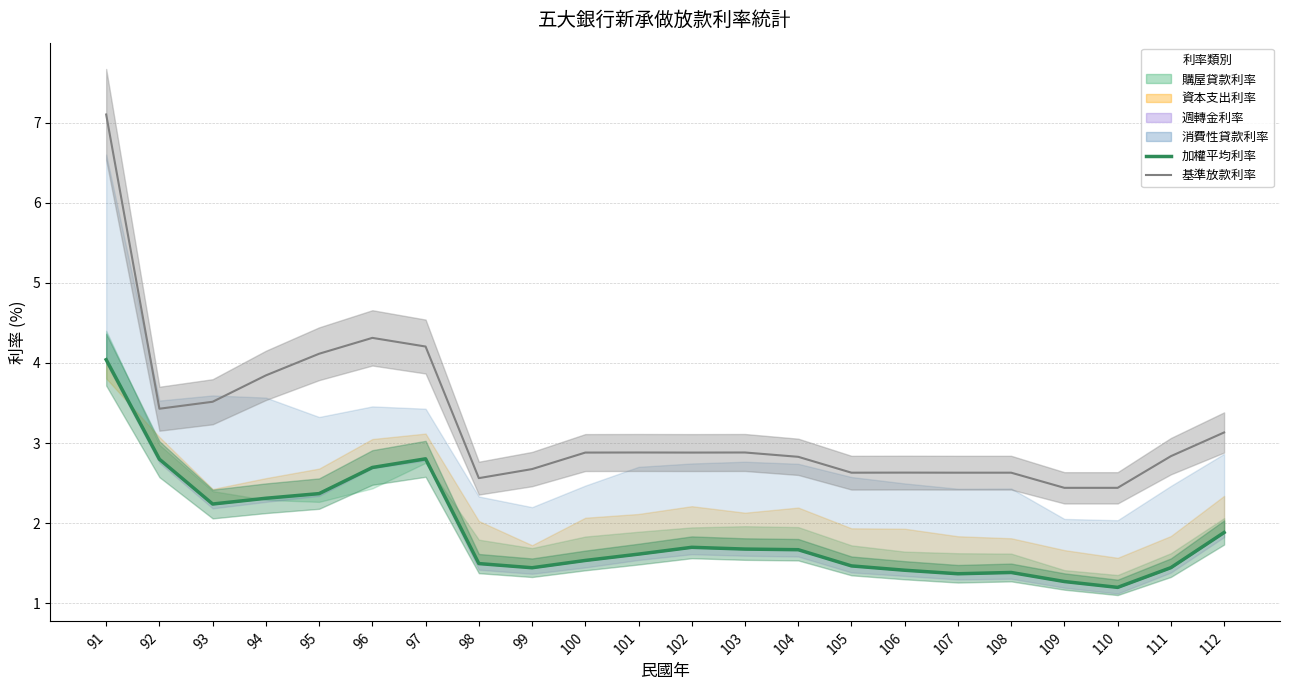

At 92, list the series in order from largest to smallest.

基準放款利率, 加權平均利率